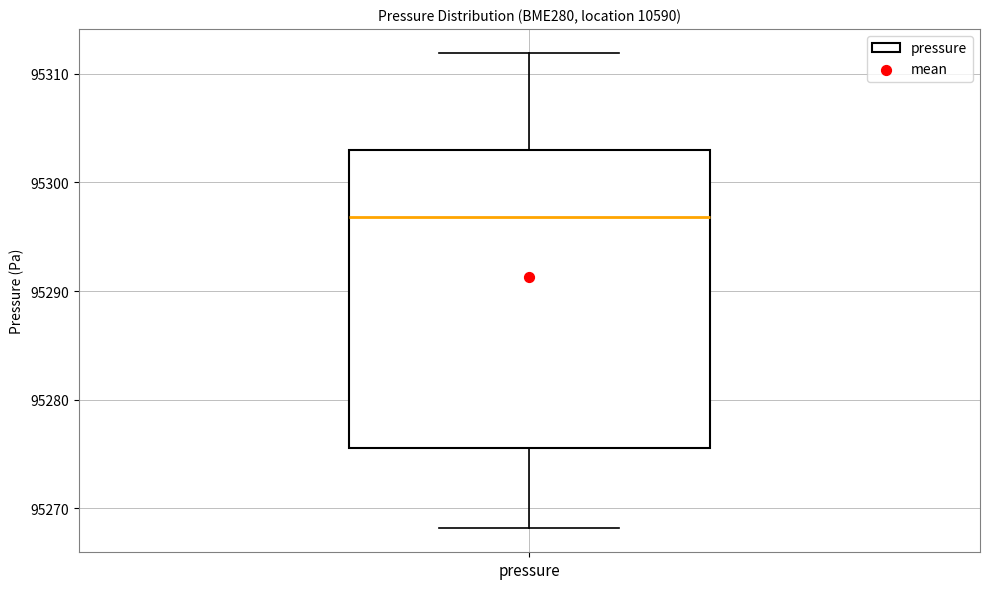

Read this box plot against the y-axis: the position of the median line, the range covered by the box, and the ends of both whiskers. The values are not printed on the chart, so give them approximately, as read against the axis.

median 95297, box 95276 to 95303, whiskers 95268 to 95312